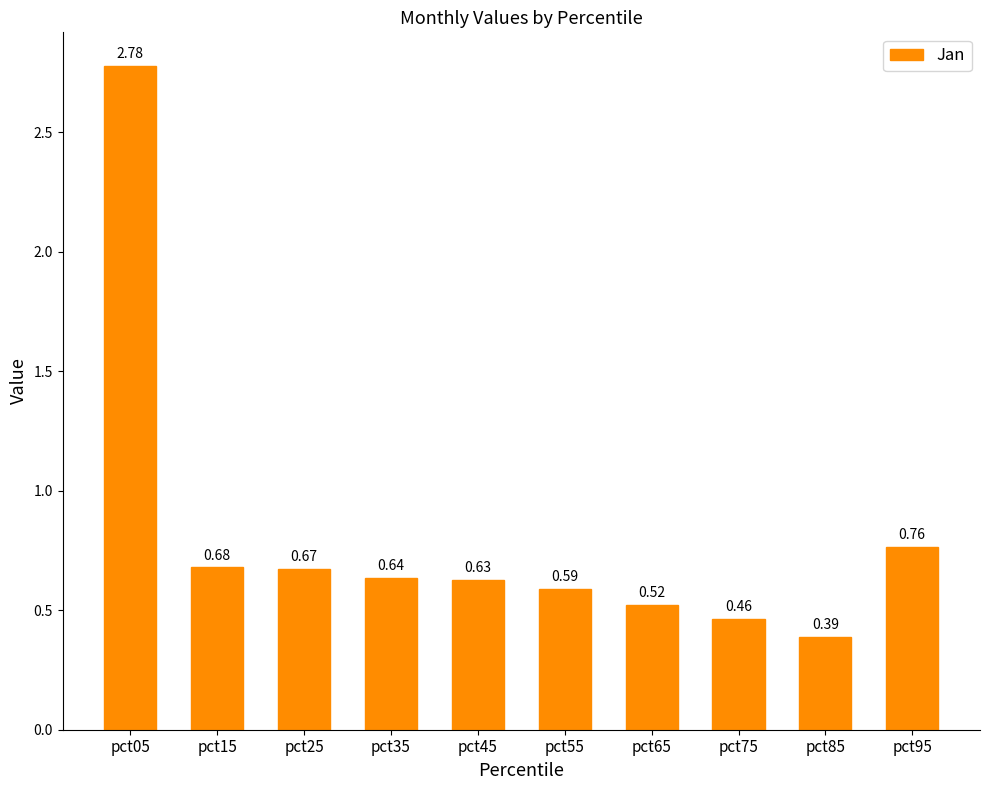

List the labels in order of value, largest first.

pct05, pct95, pct15, pct25, pct35, pct45, pct55, pct65, pct75, pct85